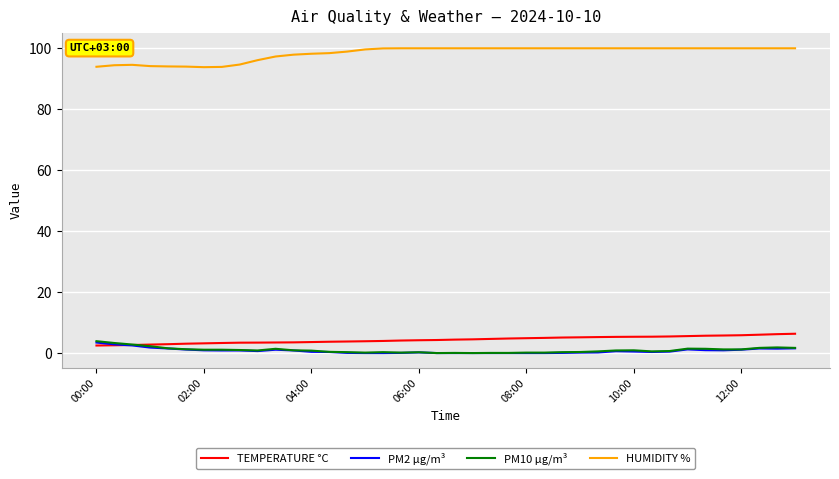

How many series are shown in this chart?

4